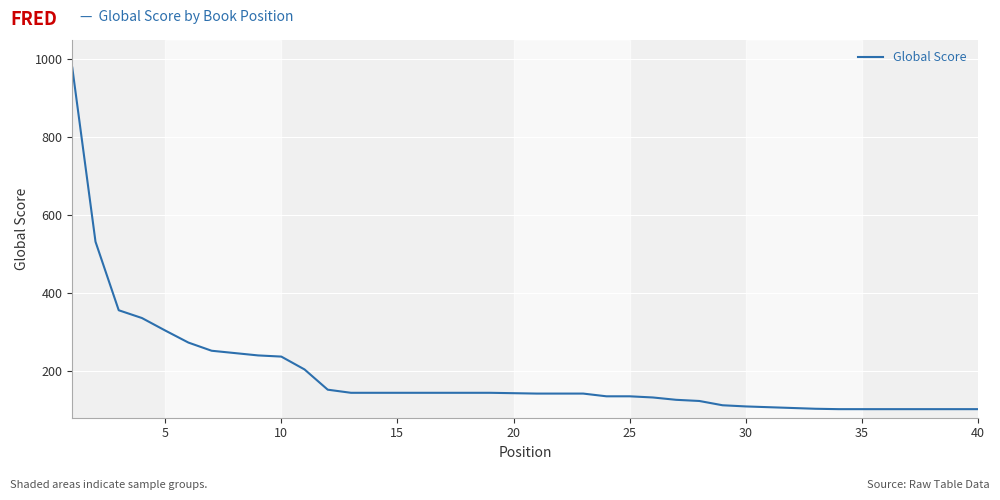

What is the minimum value shown in the chart?

102